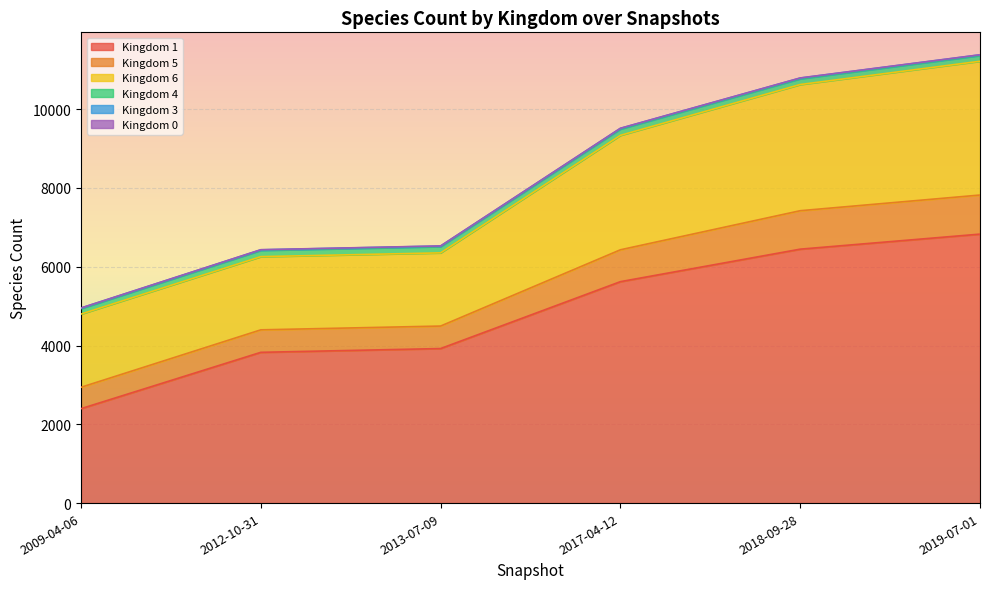

True or false: 4 has a value of 282 at 2017-04-12.

False